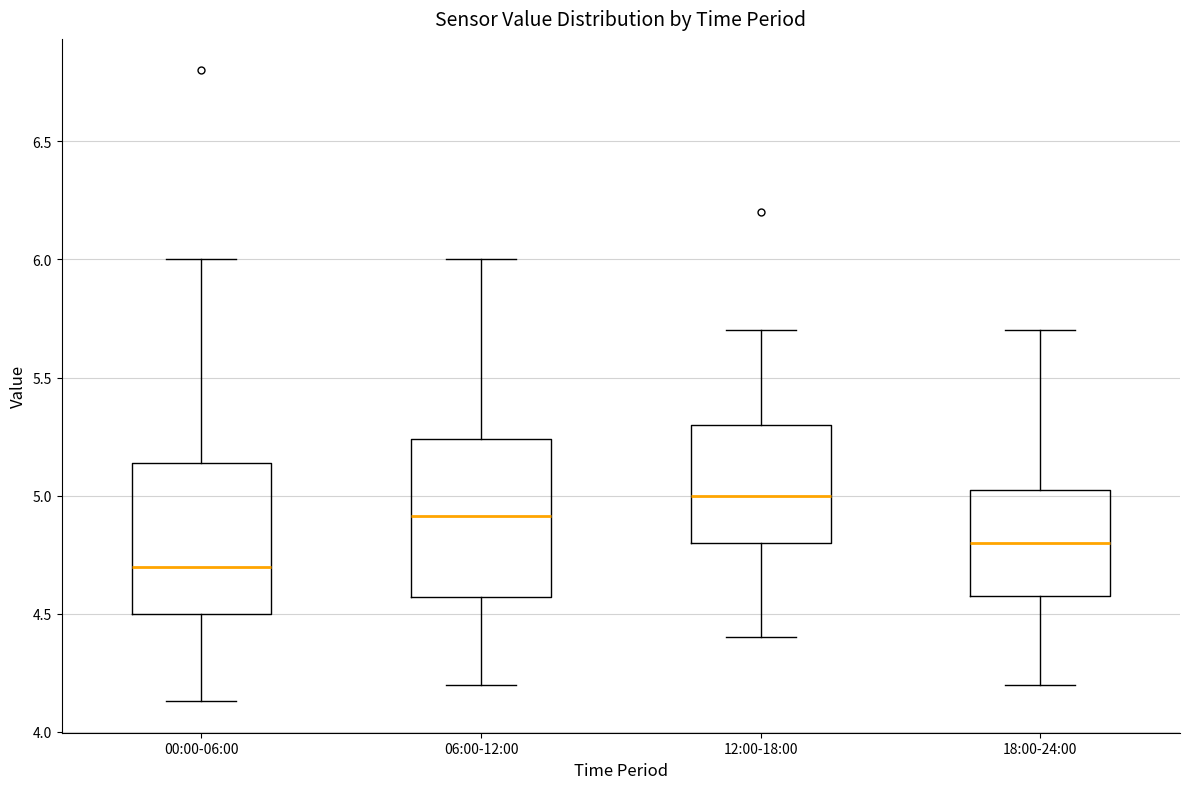

Which box's median line is the lowest?

00:00-06:00